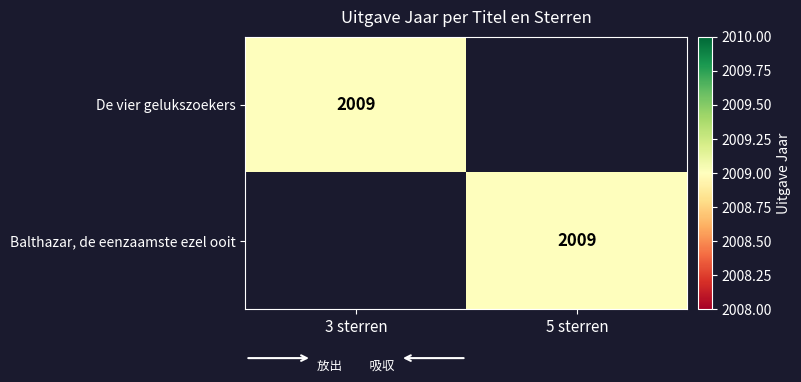

Is it true that Balthazar, de eenzaamste ezel ooit equals 2009 at 5 sterren?

True